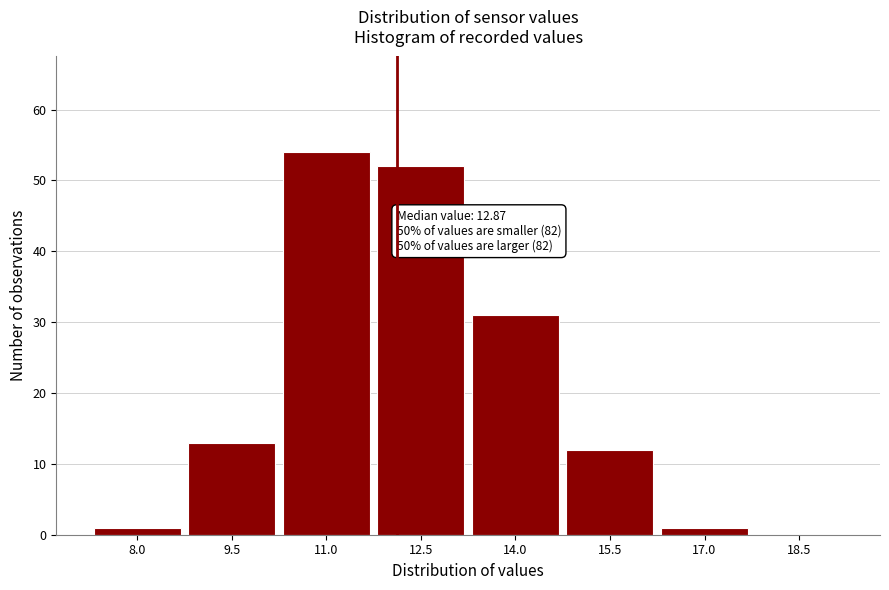

Reading left to right, extract all data points from this chart.

8.0=1	9.5=13	11.0=54	12.5=52	14.0=31	15.5=12	17.0=1	18.5=0